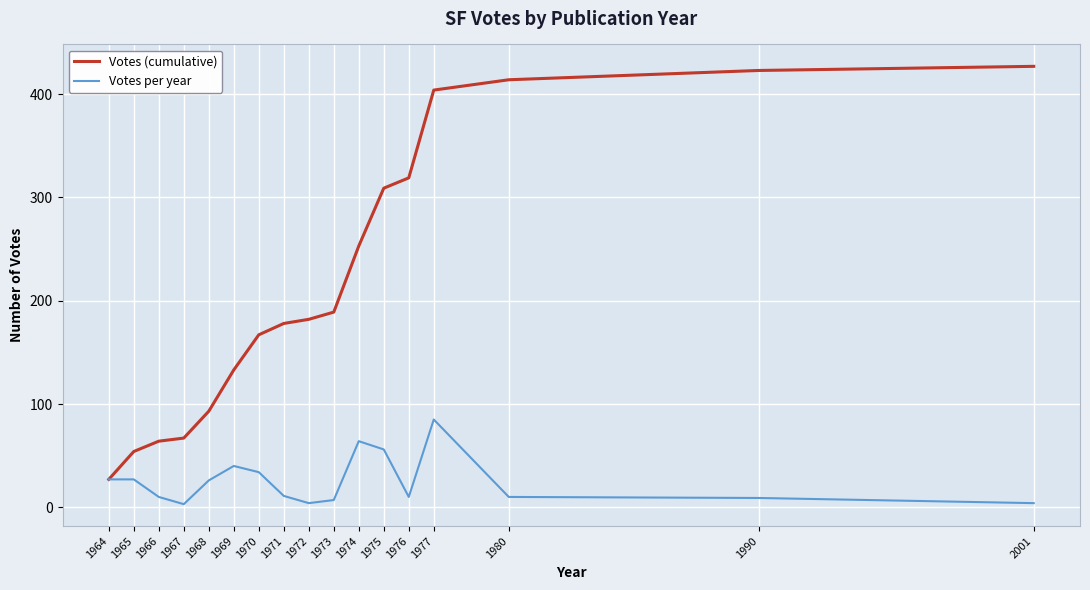

What is the highest value of the Votes (cumulative) series?

427